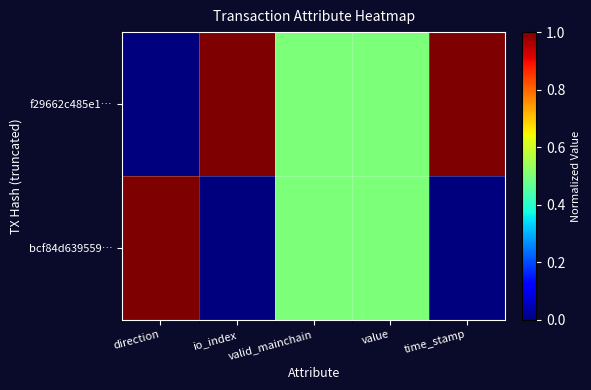

List the series in order of their peak value, lowest first.

f29662c485e1…, bcf84d639559…